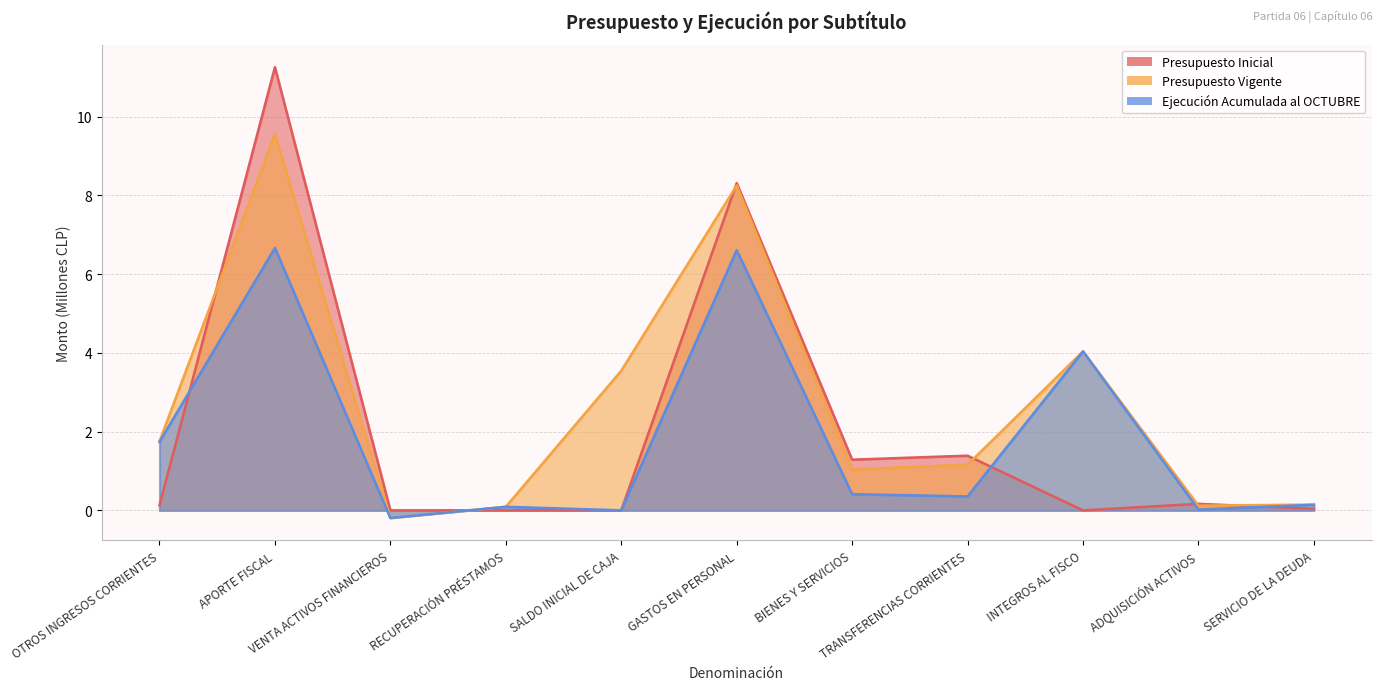

List the series in order of their overall mean, lowest first.

Ejecución Acumulada al OCTUBRE, Presupuesto Inicial, Presupuesto Vigente